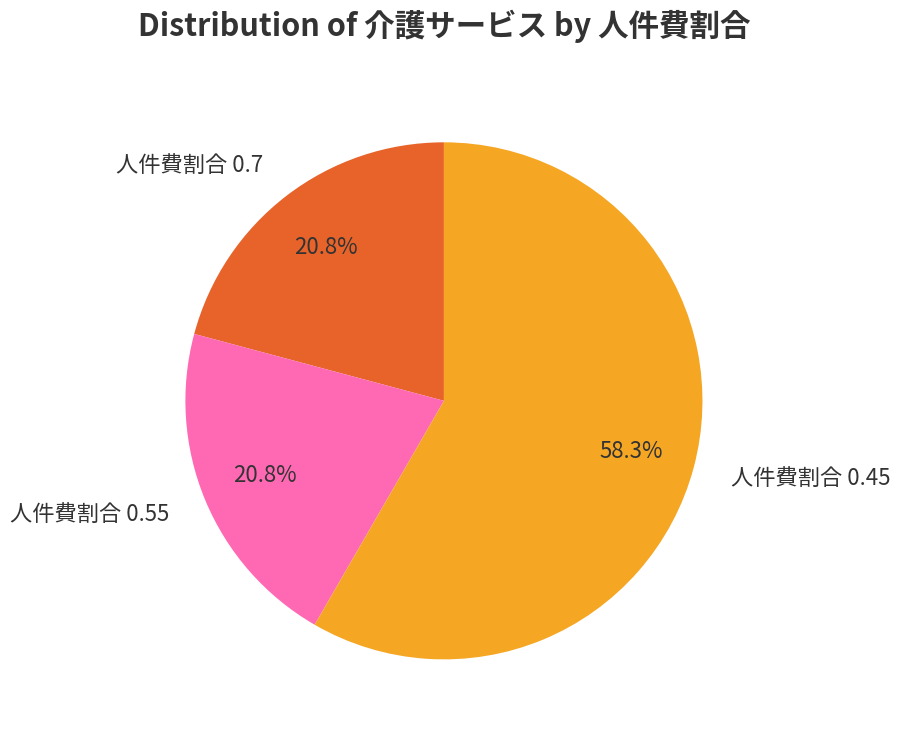

How many segments does this pie chart have?

3